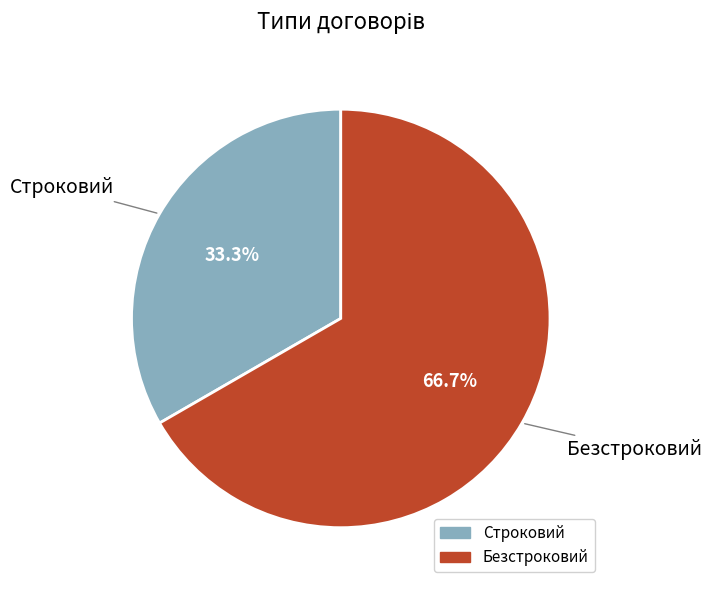

How many segments does this pie chart have?

2